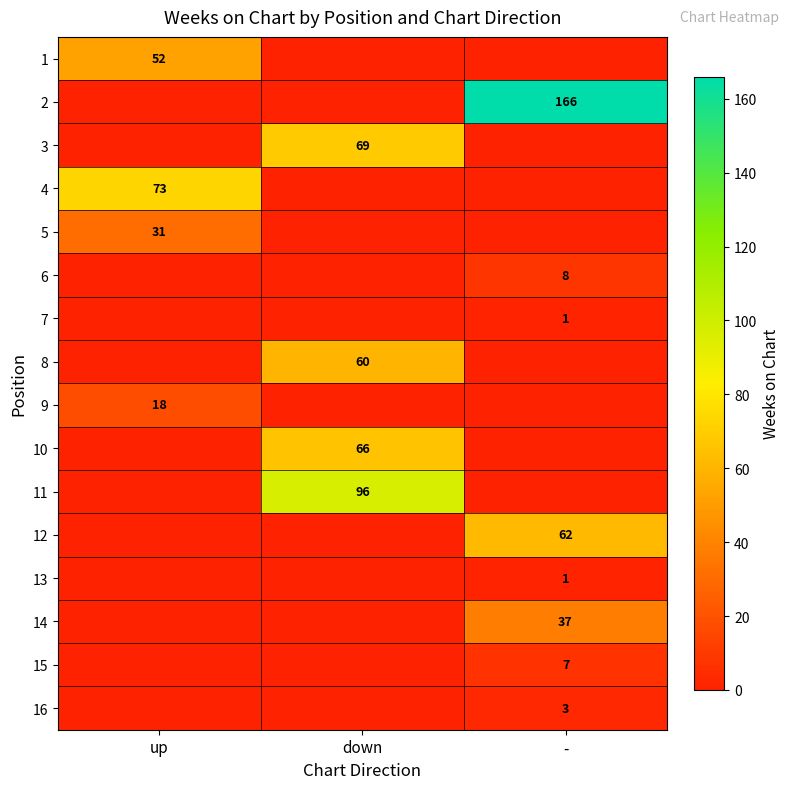

The 4 series shows 120 at up. True or false?

False